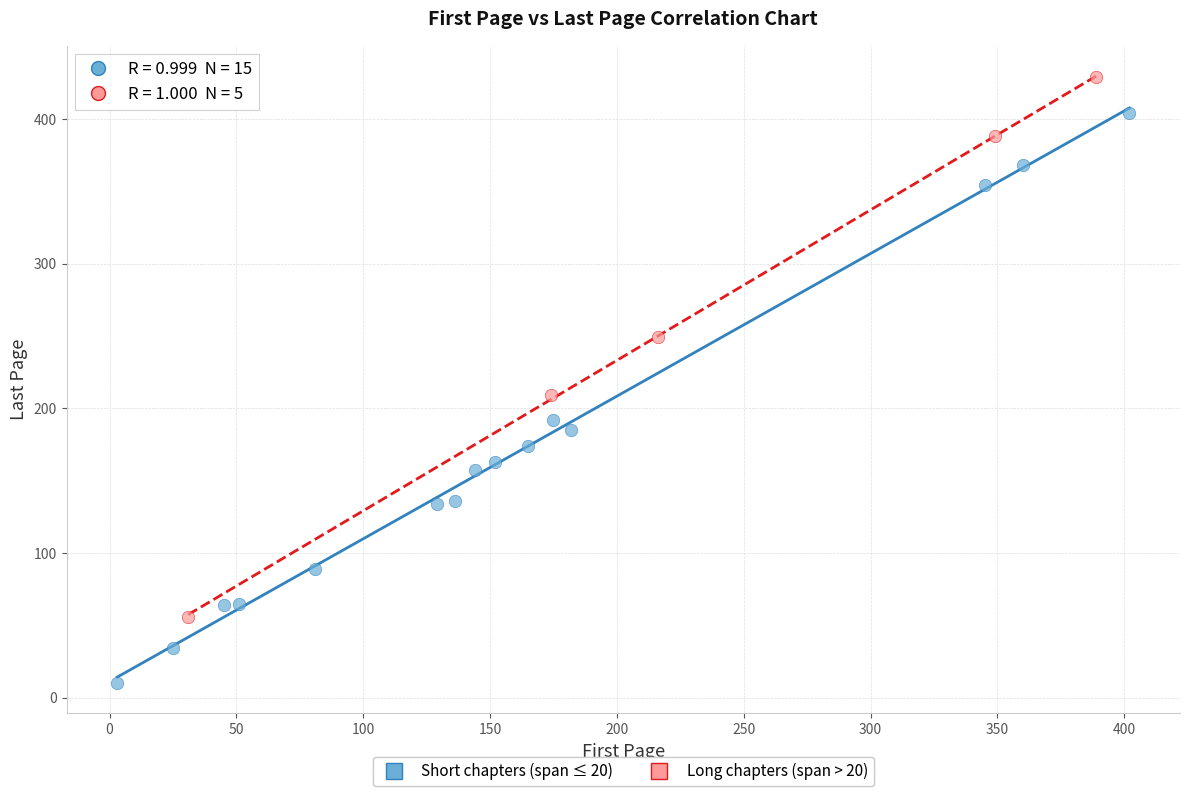

Which series has the largest Y range (max minus min)?

Short chapters (span ≤ 20)